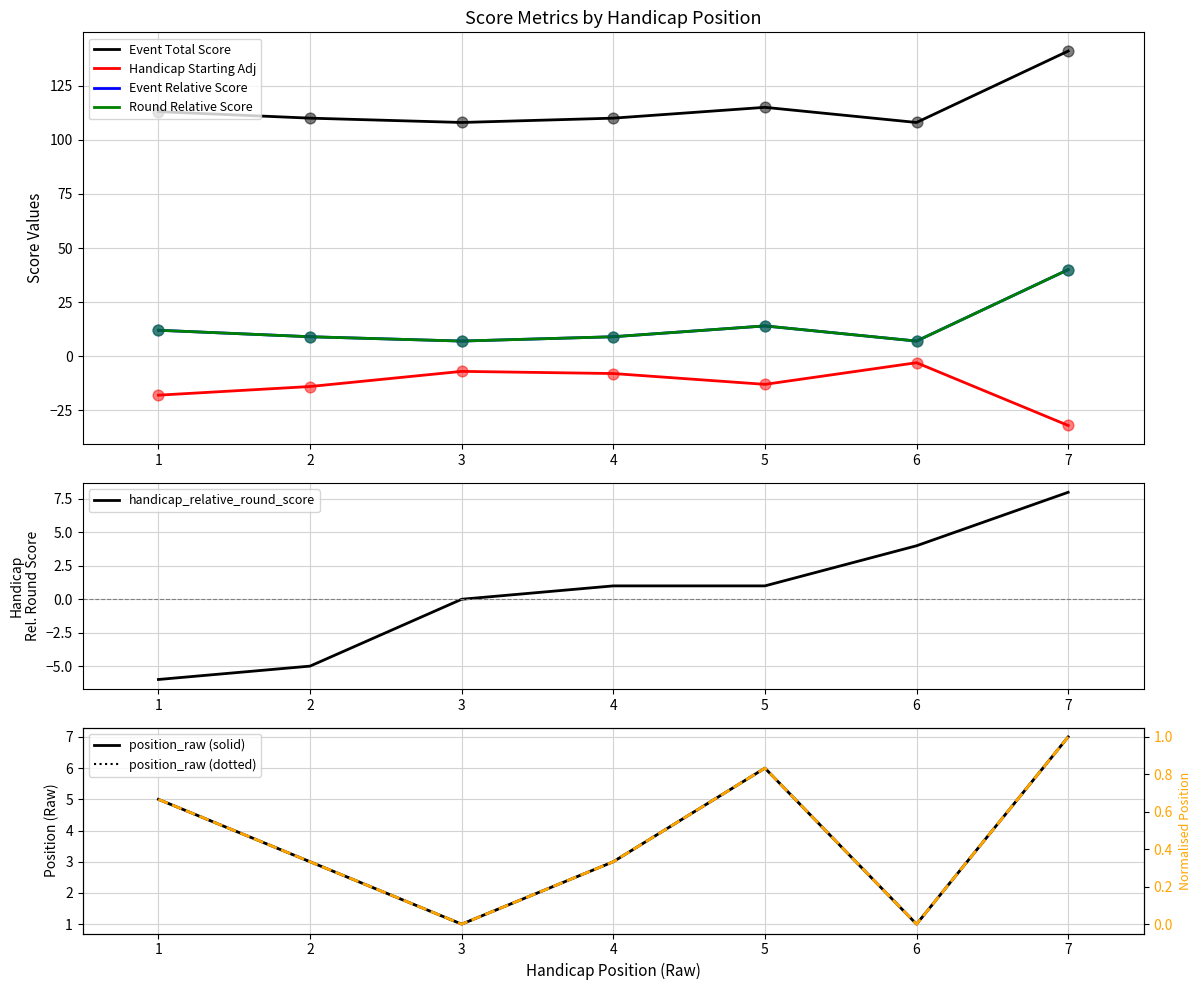

Which series contains the lowest Y value?

handicap_starting_score_adjustment